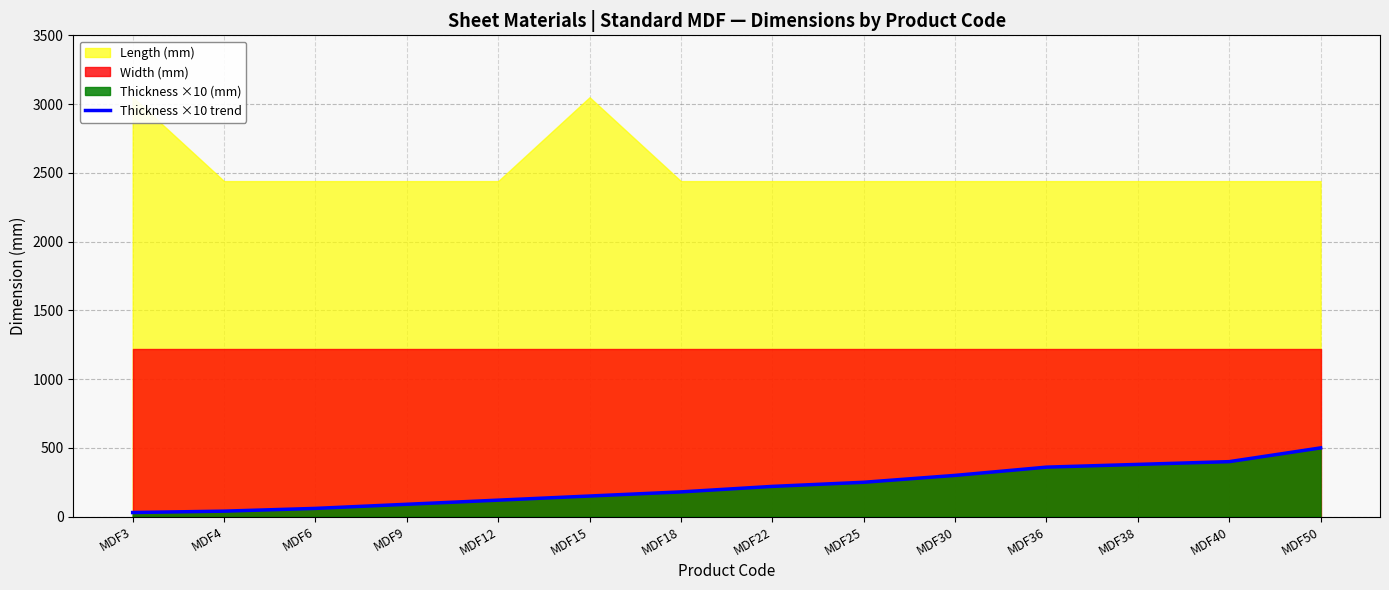

At which label is the value closest to 265?

MDF25